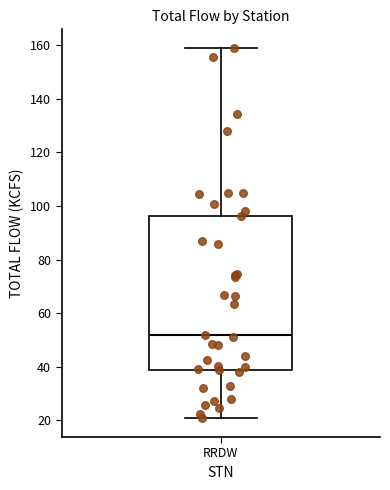

Transcribe this box plot: give where the median line is, the range the box spans, and where the two whiskers end, as read against the y-axis. The values are not printed on the chart, so give them approximately, as read against the axis.

median 52, box 38 to 96, whiskers 20 to 160